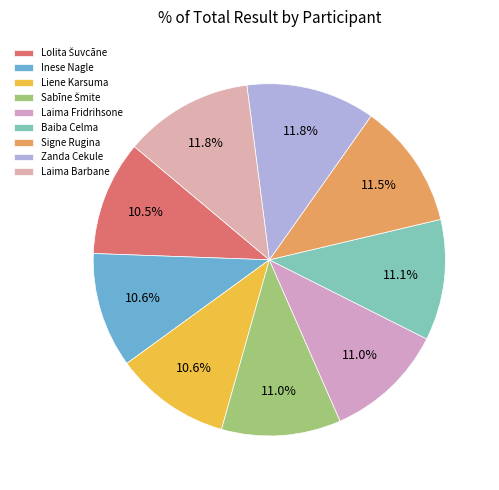

To the nearest percent, what is the combined percentage of Laima Barbane and Inese Nagle?

22%